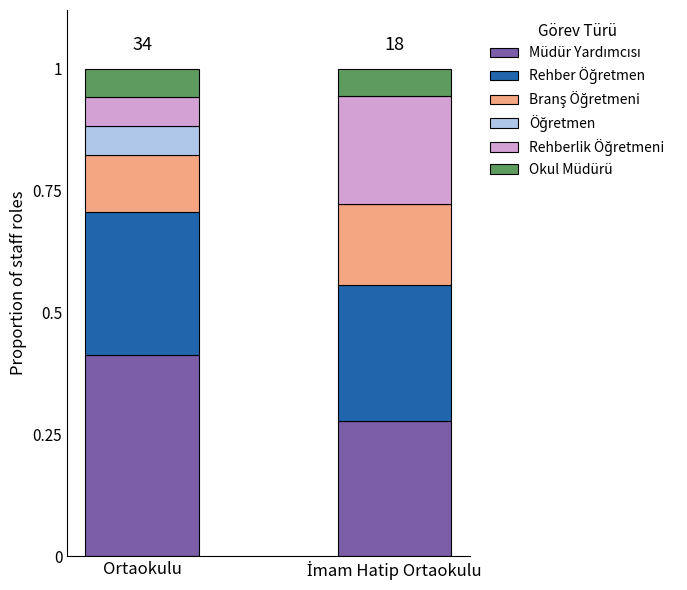

What is the total value across all series at Ortaokulu?

1.0